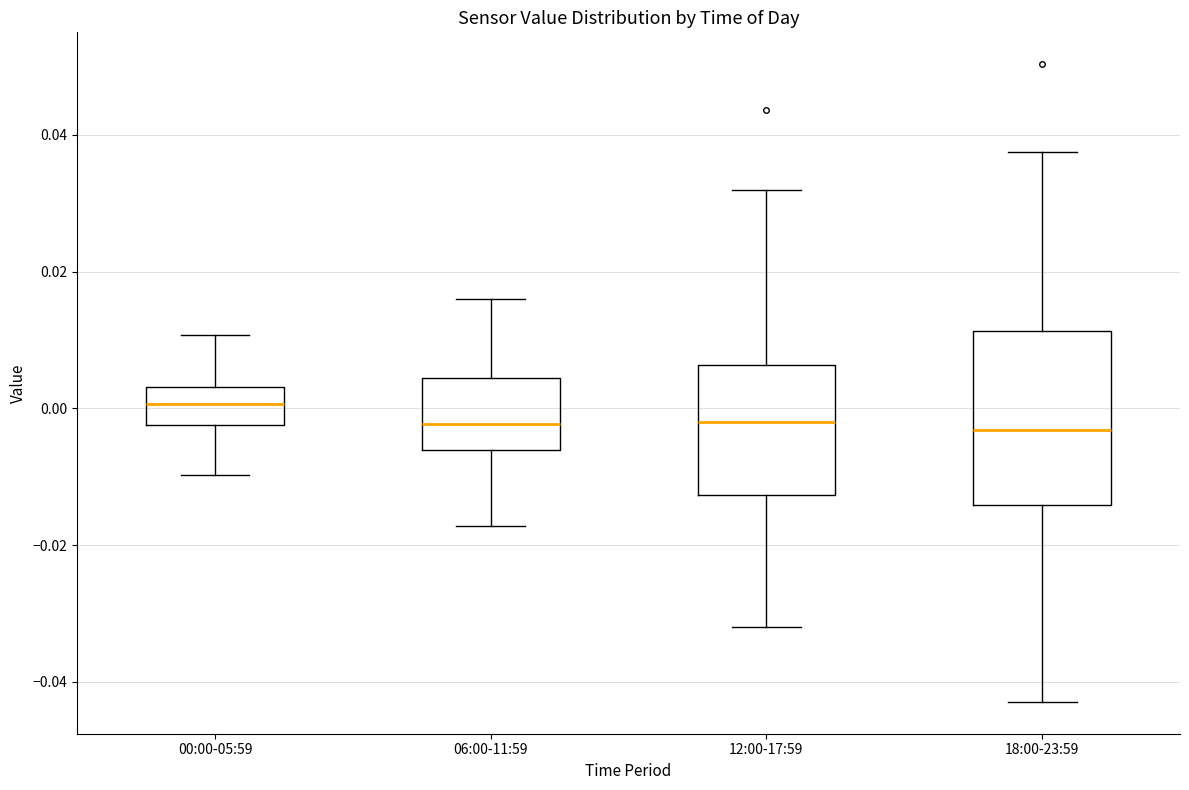

Reading left to right, read every box against the y-axis: the position of its median line, the range the box covers, and the ends of its whiskers. The values are not printed on the chart, so give them approximately, as read against the axis.

00:00-05:59: median 0.000, box -0.002 to 0.004, whiskers -0.010 to 0.010
06:00-11:59: median -0.002, box -0.006 to 0.004, whiskers -0.018 to 0.016
12:00-17:59: median -0.002, box -0.012 to 0.006, whiskers -0.032 to 0.032
18:00-23:59: median -0.004, box -0.014 to 0.012, whiskers -0.042 to 0.038